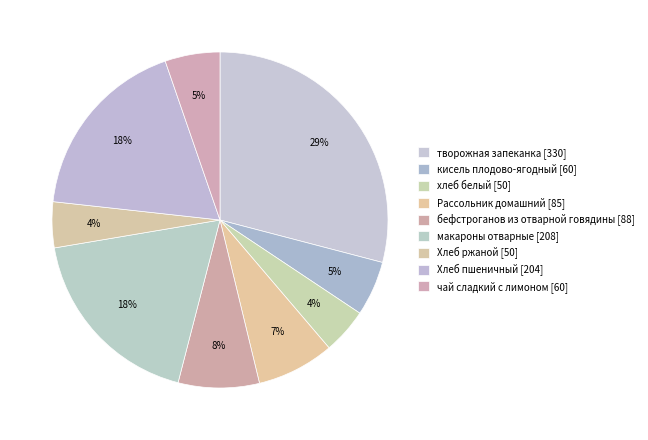

Count the number of slices in the pie.

9